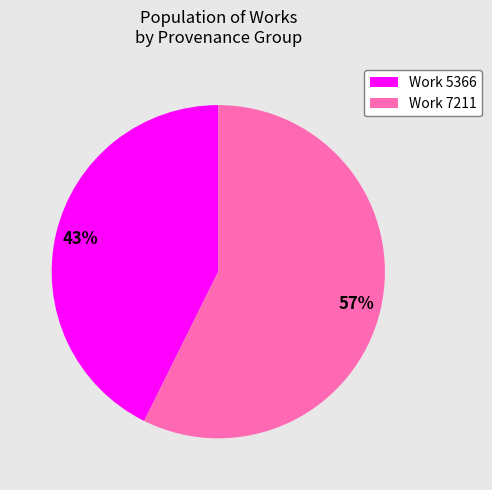

Count the number of slices in the pie.

2